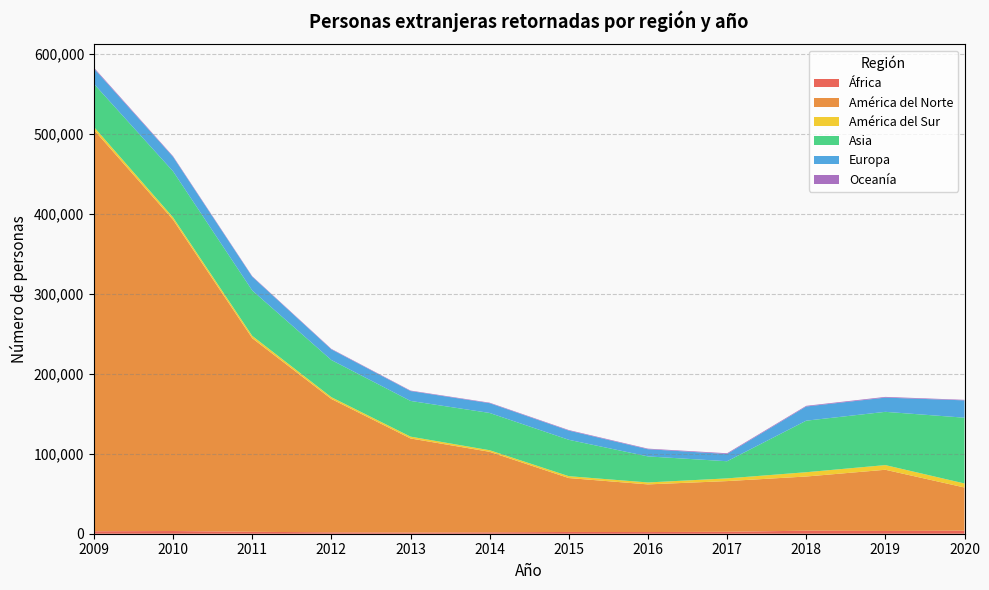

Reading left to right, extract all data points from this chart.

África: 3073	3368	2399	1745	1506	1730	2200	2097	2408	3790	3418	3774
América del Norte: 501516	388891	241881	166618	117531	100626	67372	59548	63358	67708	76498	53989
América del Sur: 3640	2956	2944	2256	2291	1975	2330	2414	3378	5359	5835	5032
Asia: 53825	57558	56713	46413	44610	46580	45466	32555	21440	64412	66558	82188
Europa: 19253	18104	17195	13326	12348	12216	11518	8988	9071	17708	17779	21675
Oceanía: 1074	789	622	600	598	605	668	711	895	830	878	641